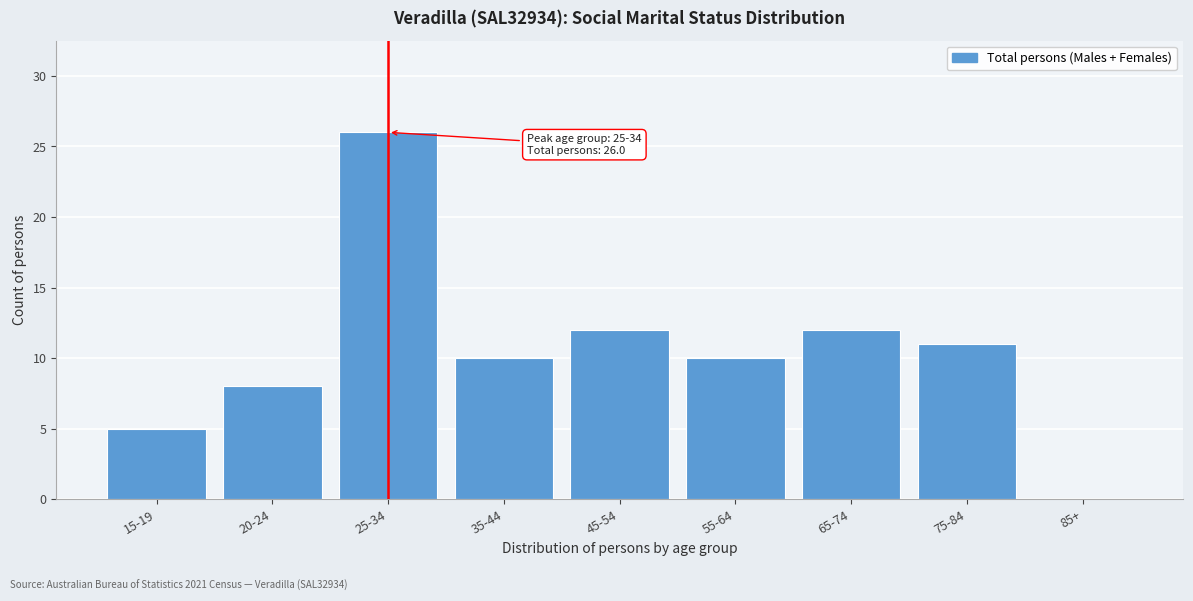

Reading right to left, transcribe all the data shown in this chart.

85+=0	75-84=11	65-74=12	55-64=10	45-54=12	35-44=10	25-34=26	20-24=8	15-19=5